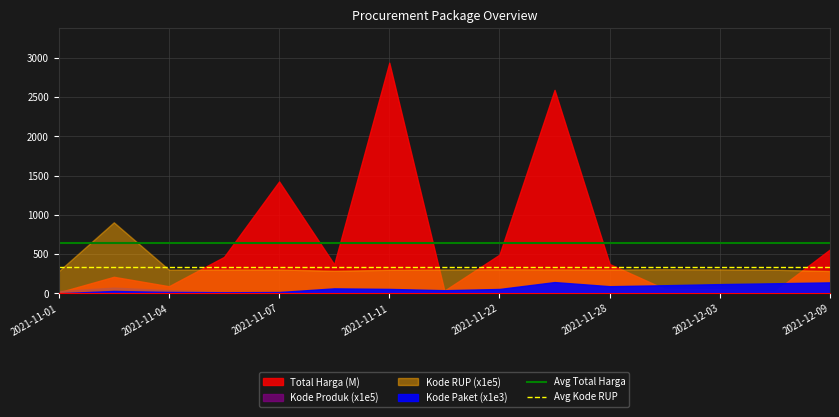

What is the approximate value of Avg Kode RUP at 2021-11-01?

340.2